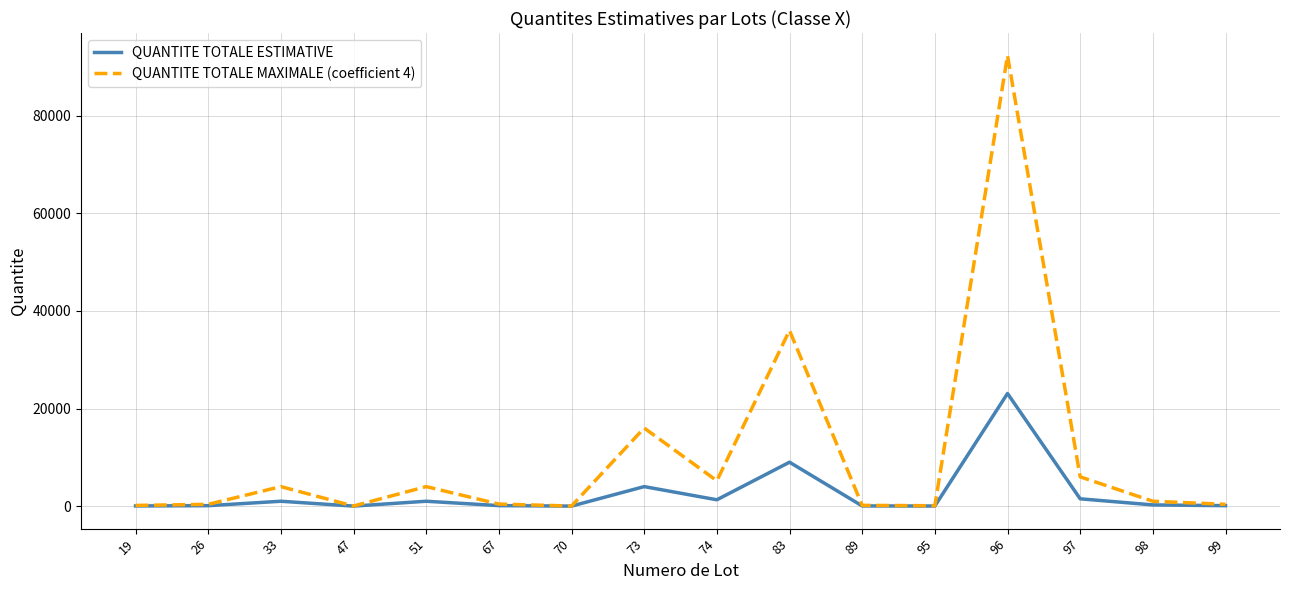

What value does the QUANTITE TOTALE MAXIMALE (coefficient 4) series have at 19, to the nearest 10?

150